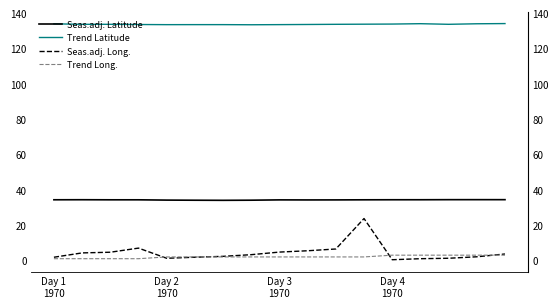

True or false: Seas.adj. Latitude and Trend Long. cross at least once.

False